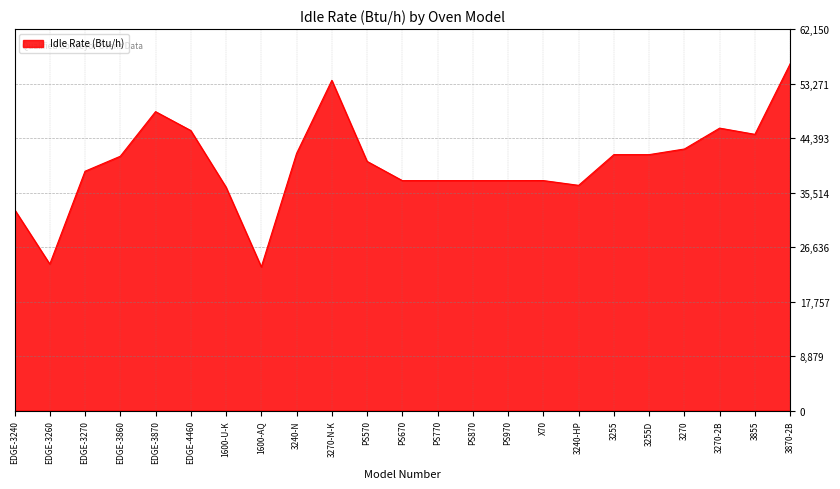

What is the minimum value shown in the chart?

23402